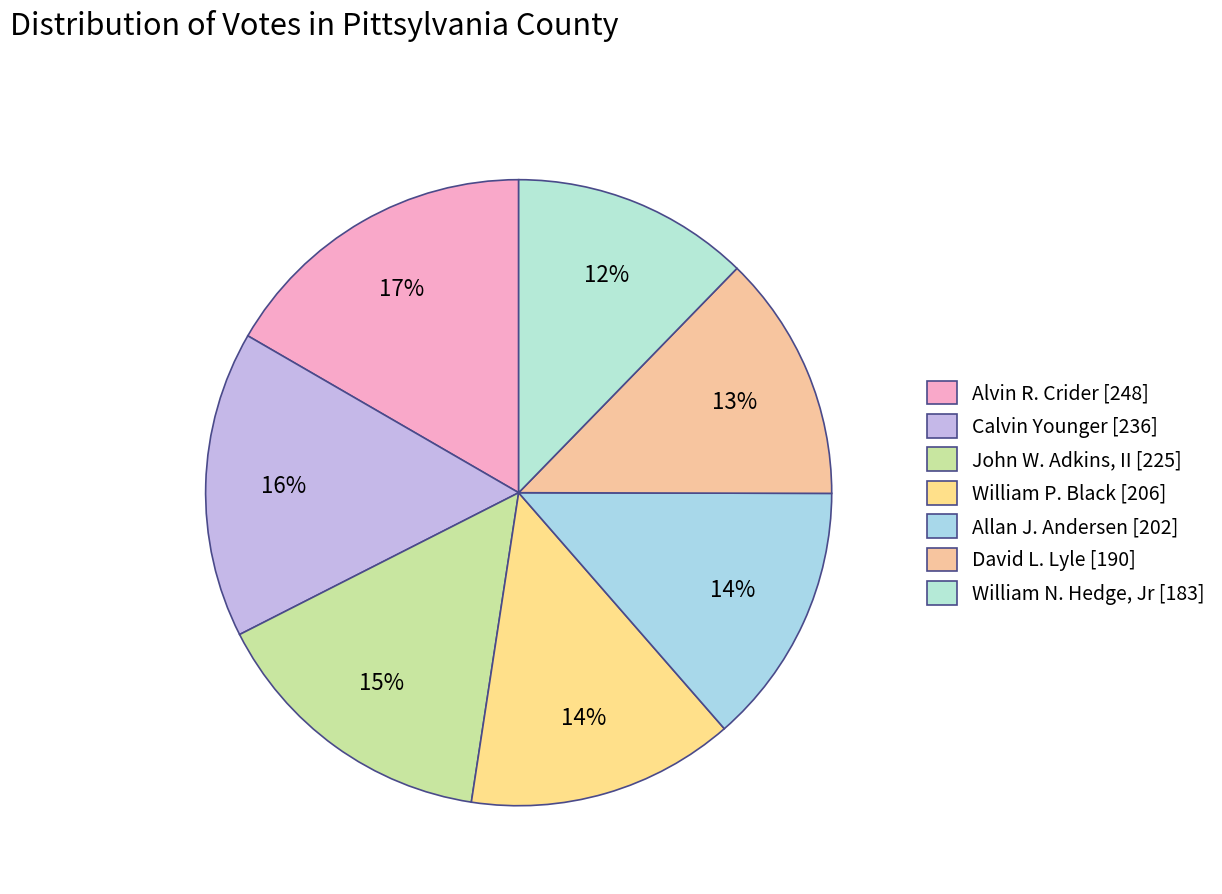

To the nearest percent, what portion does Alvin R. Crider represent?

17%